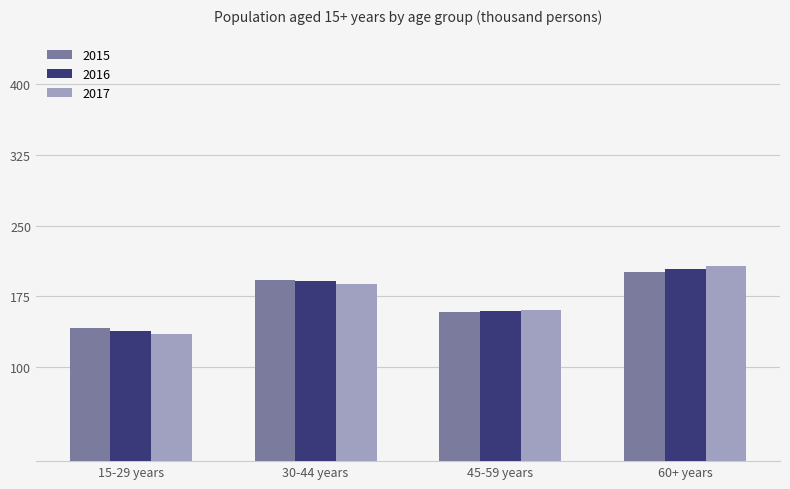

Where does the 2015 series first go above 192?

30-44 years